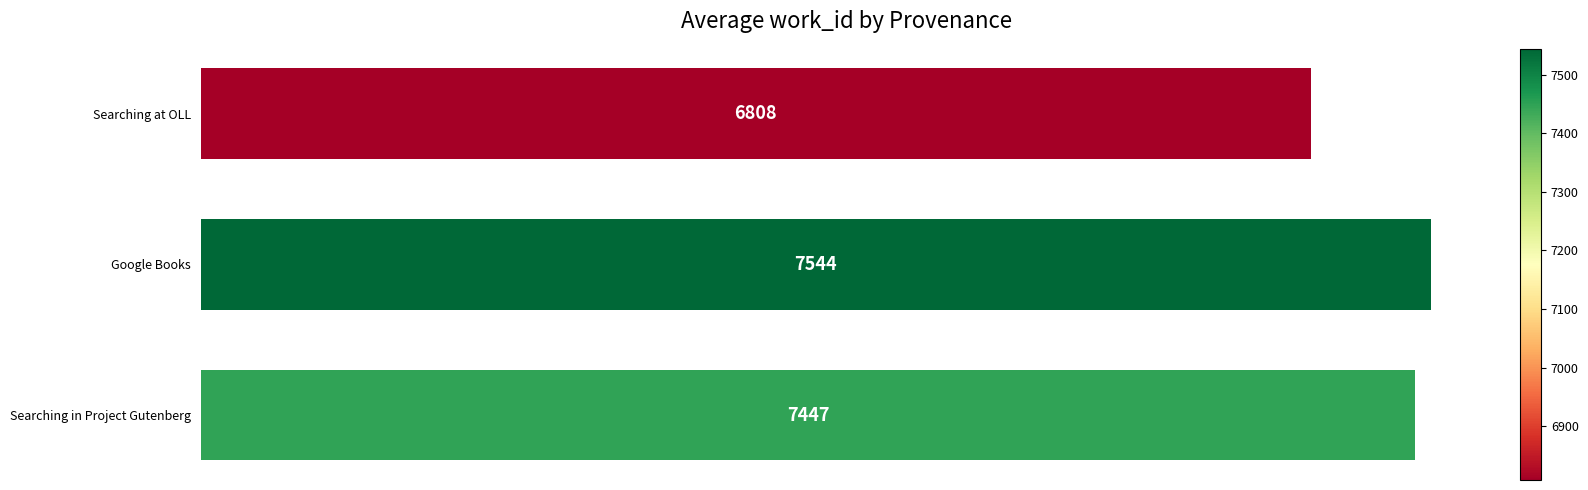

Which has a higher value, Searching at OLL or Searching in Project Gutenberg?

Searching in Project Gutenberg